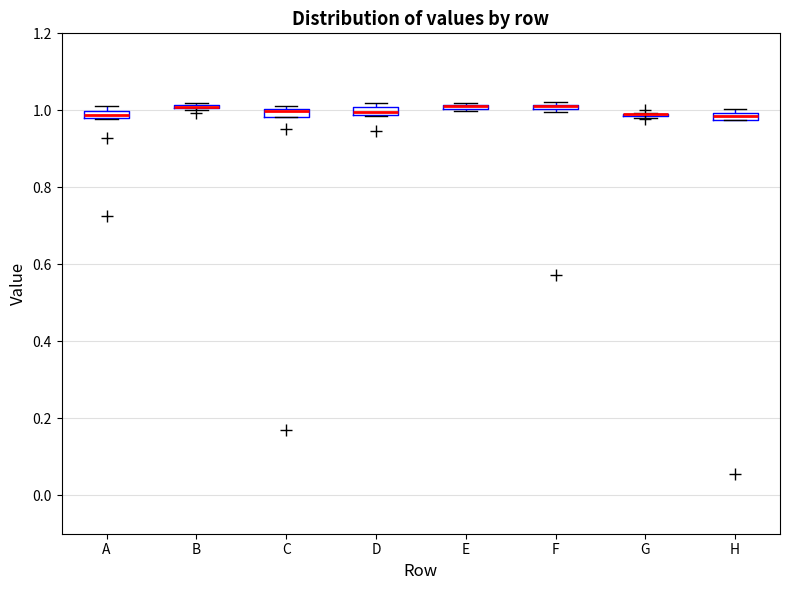

Where is the upper edge of the box for C on the y-axis? The values are not printed on the chart, so give them approximately, as read against the axis.

1.00